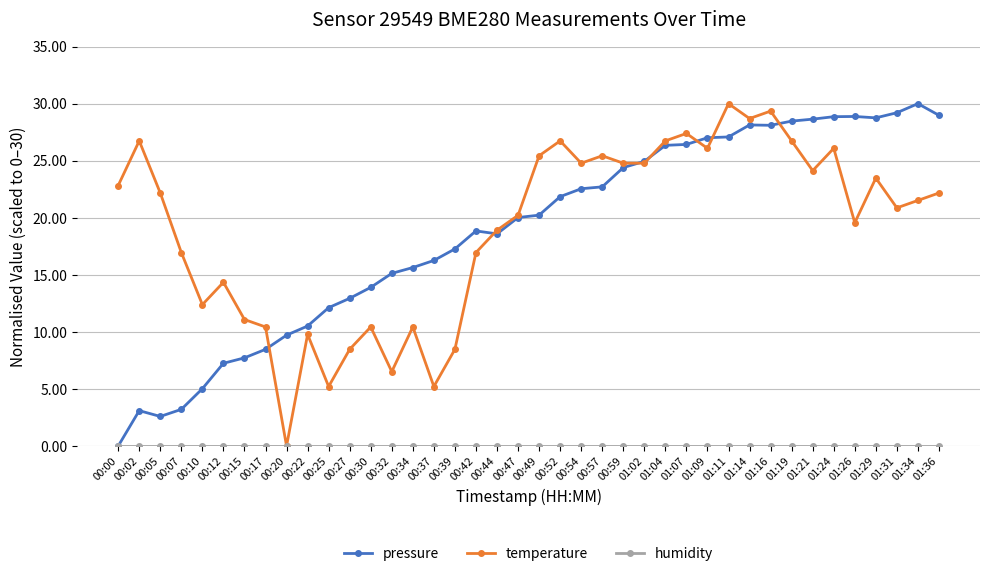

Where is the first local minimum for temperature?

00:10